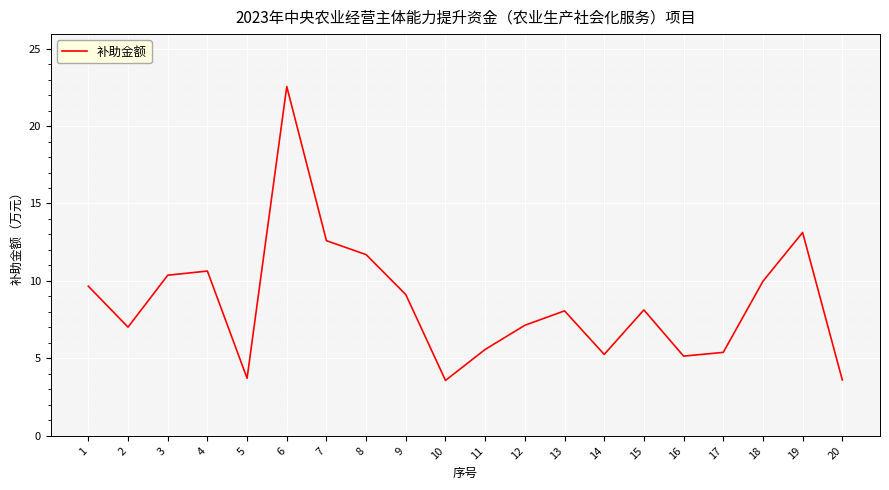

What is the sum of all values?

172.4